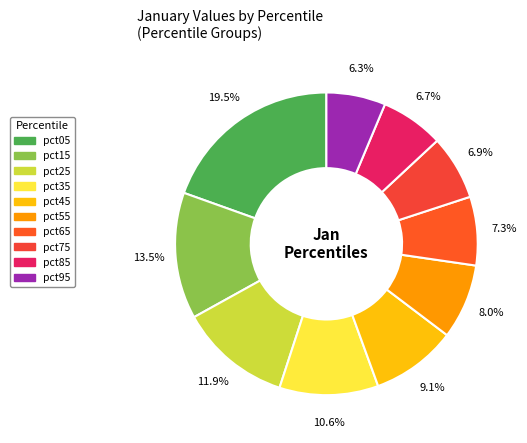

To the nearest percent, what percentage of the pie is pct75?

7%